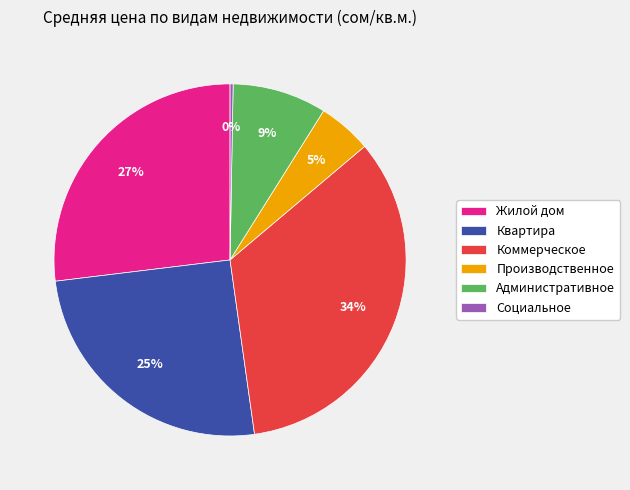

Is Производственное the majority of the pie?

No